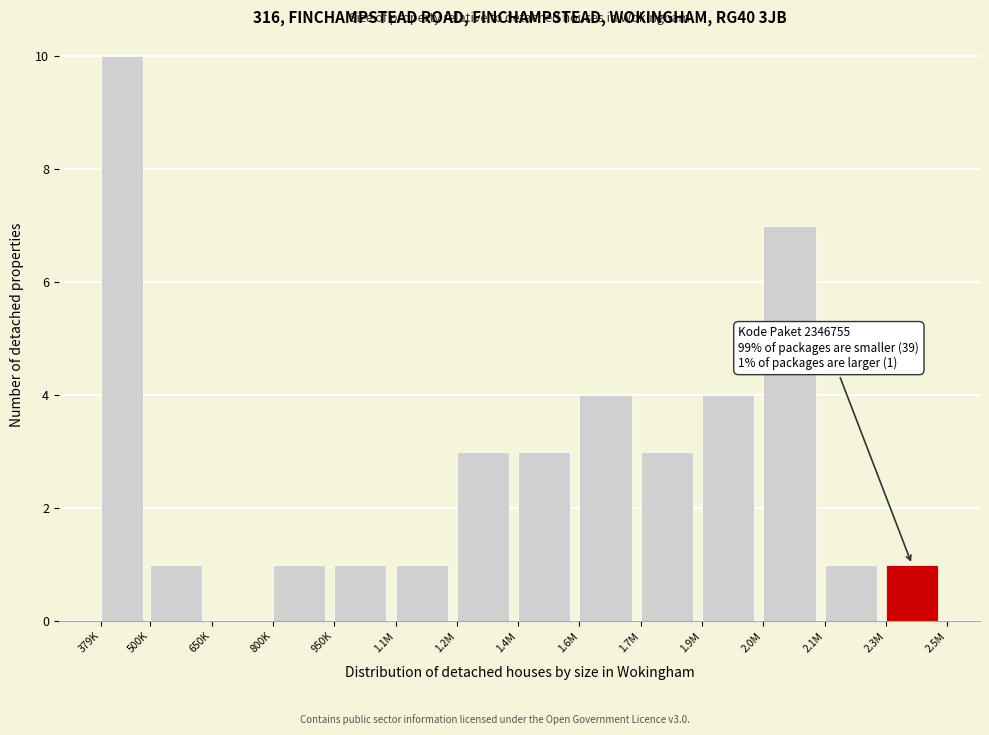

Reading left to right, what are all the values shown in this chart?

379K=10	500K=1	650K=0	800K=1	950K=1	1.1M=1	1.2M=3	1.4M=3	1.6M=4	1.7M=3	1.9M=4	2.0M=7	2.1M=1	2.3M=1